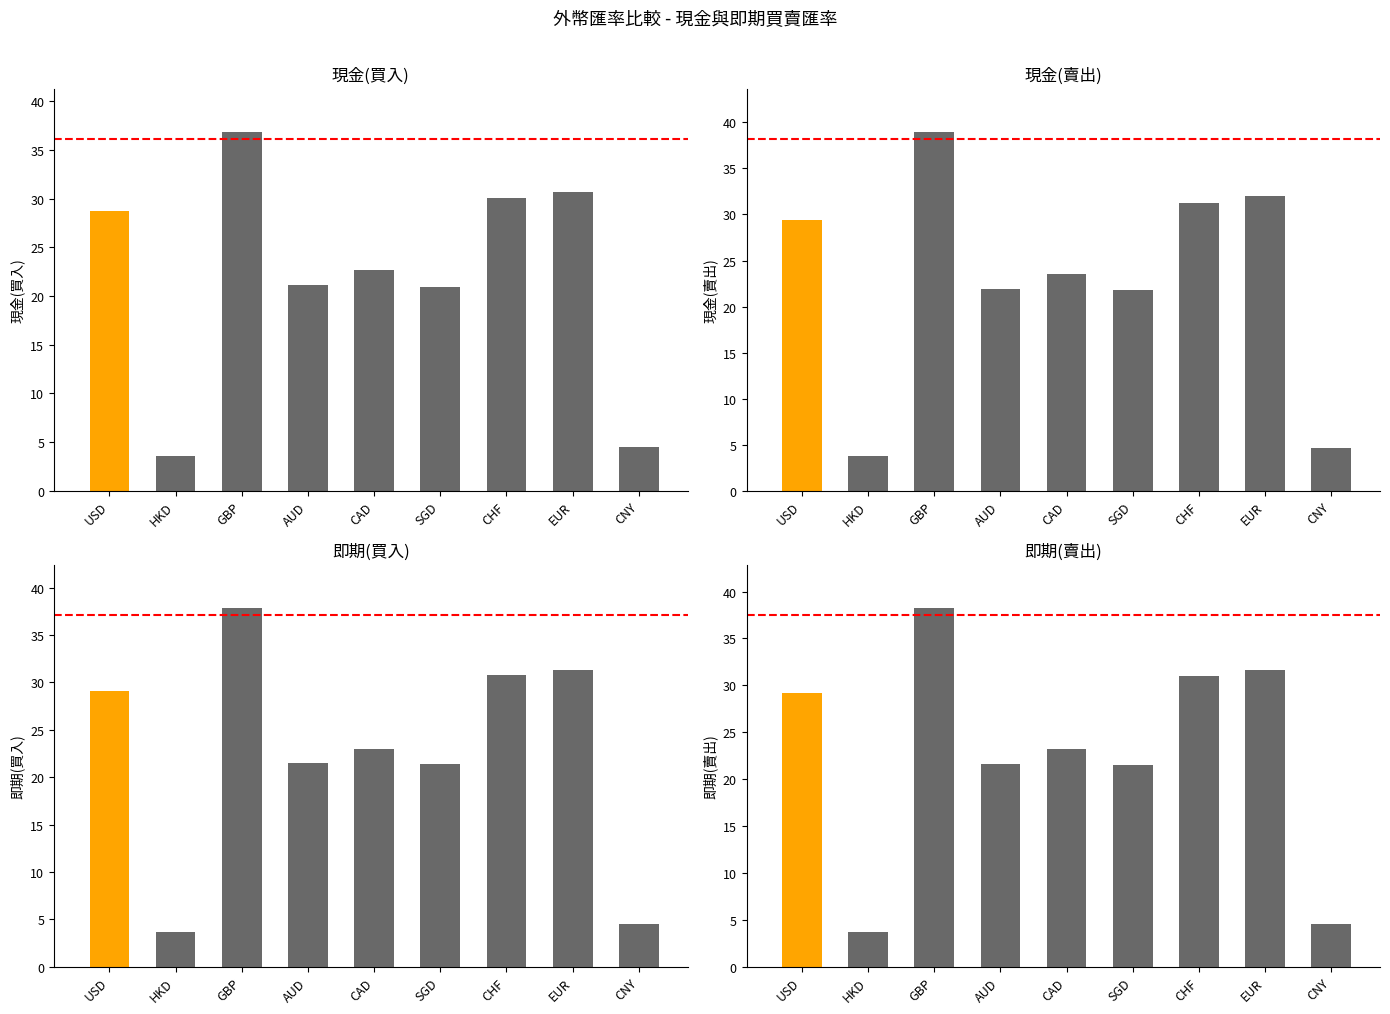

What is the difference between the highest and lowest values at CNY?

0.2